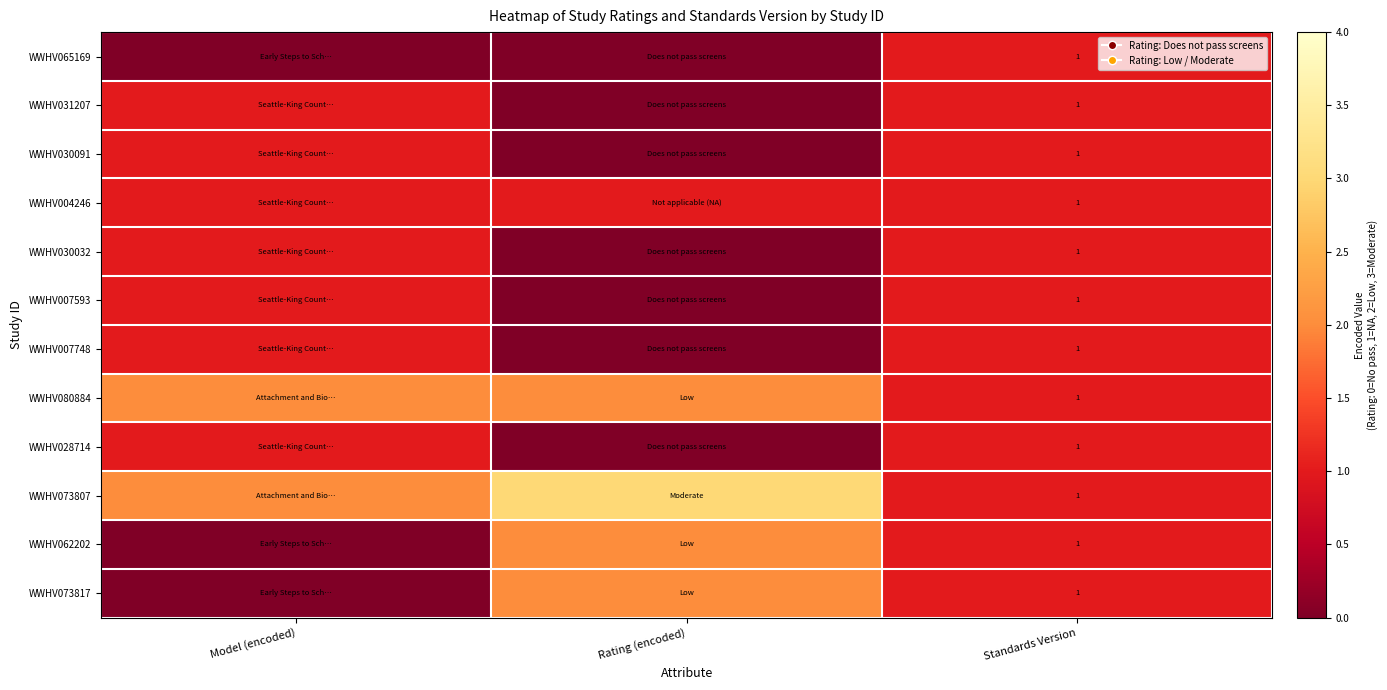

What is the total value across all series at Standards Version?

12